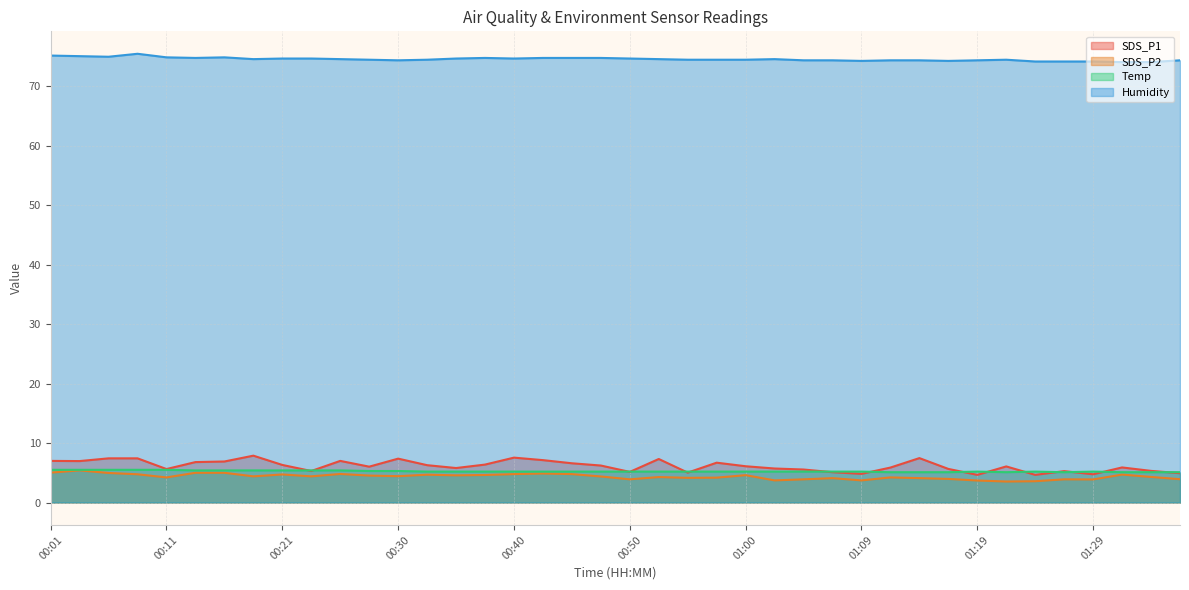

True or false: SDS_P1 has more than 0 interior local peaks.

True